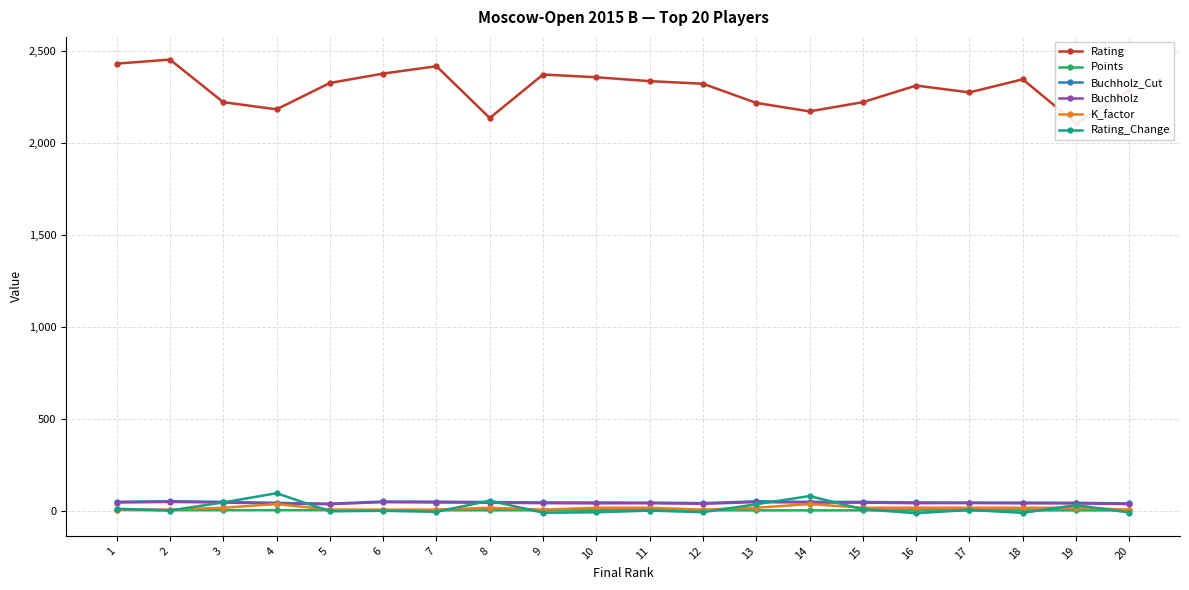

How many lines are shown in the chart?

6